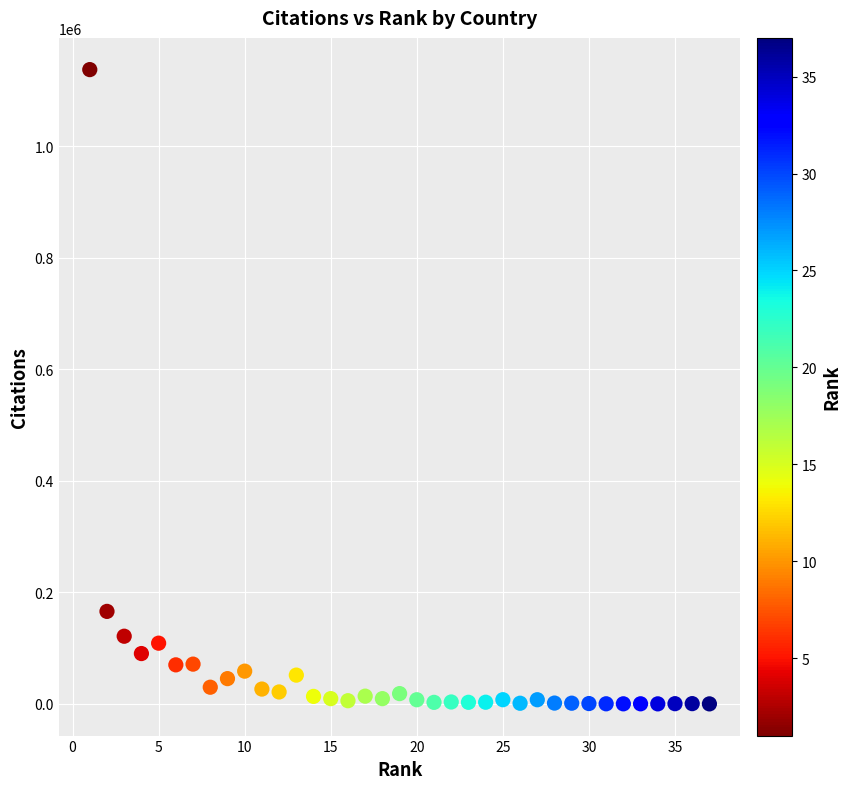

What Y value in the scatter plot is closest to 568584?

165807